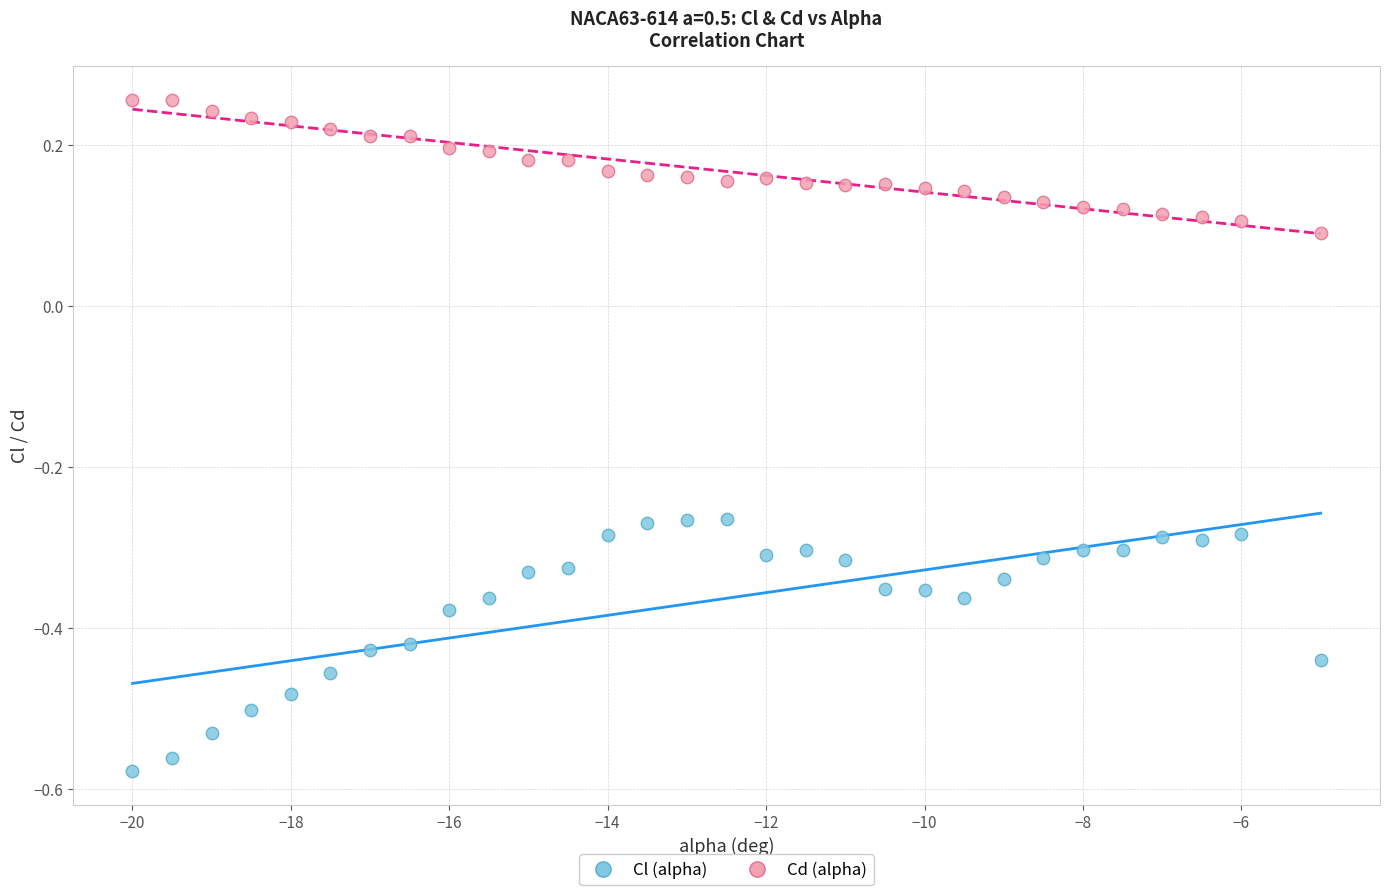

Across all data points, what is the range of Y values (max minus min)?

0.8